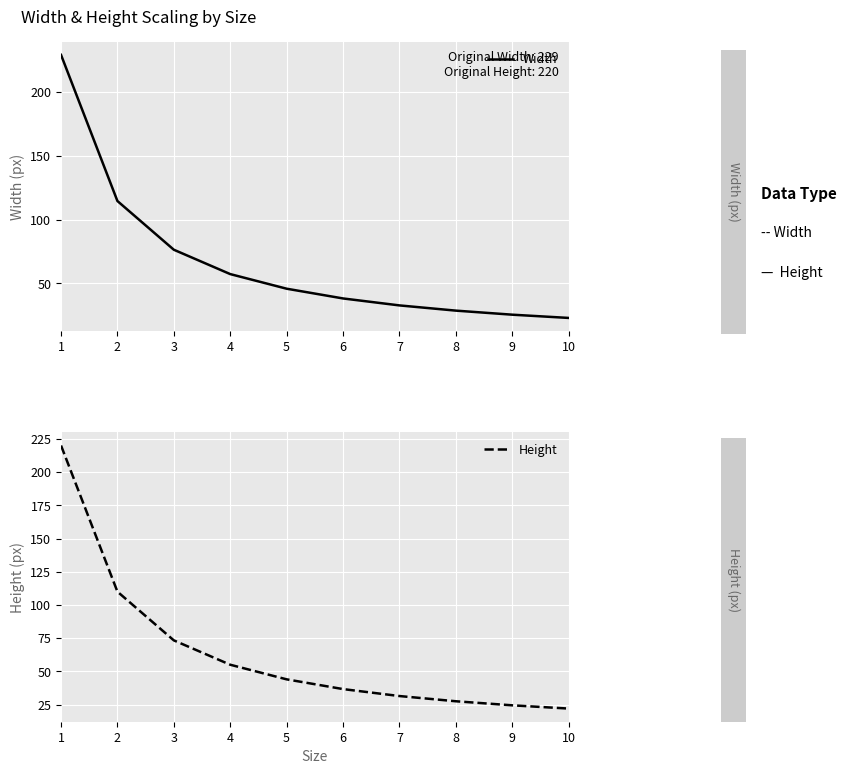

Which series has the largest total across all categories?

Width